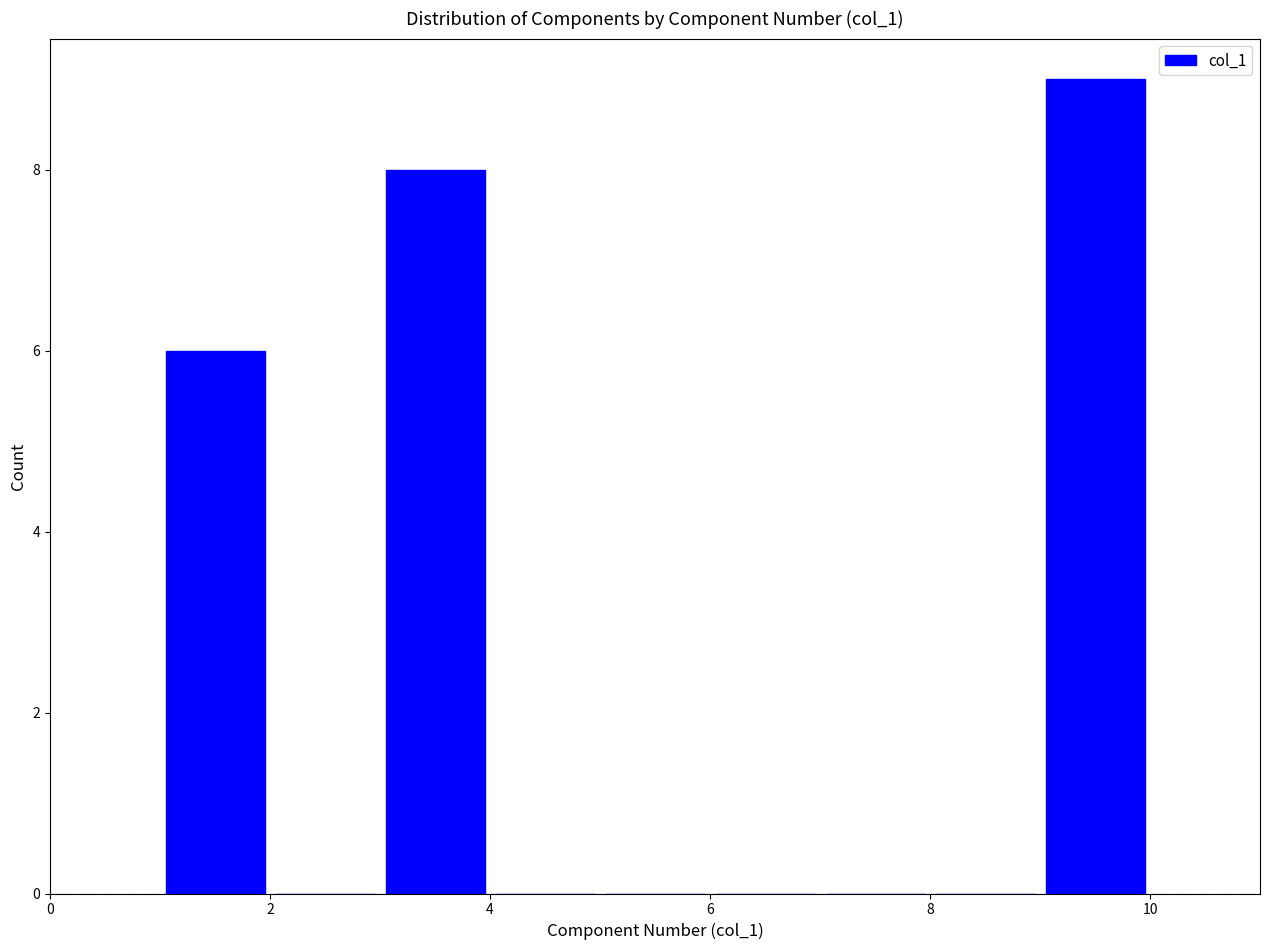

Reading left to right, list every bar in this chart as the range it spans on the x-axis followed by its height. The values are not printed on the chart, so give them approximately, as read against the axis.

1 to 2: 6
2 to 3: 0
3 to 4: 8
4 to 5: 0
5 to 6: 0
6 to 7: 0
7 to 8: 0
8 to 9: 0
9 to 10: 9